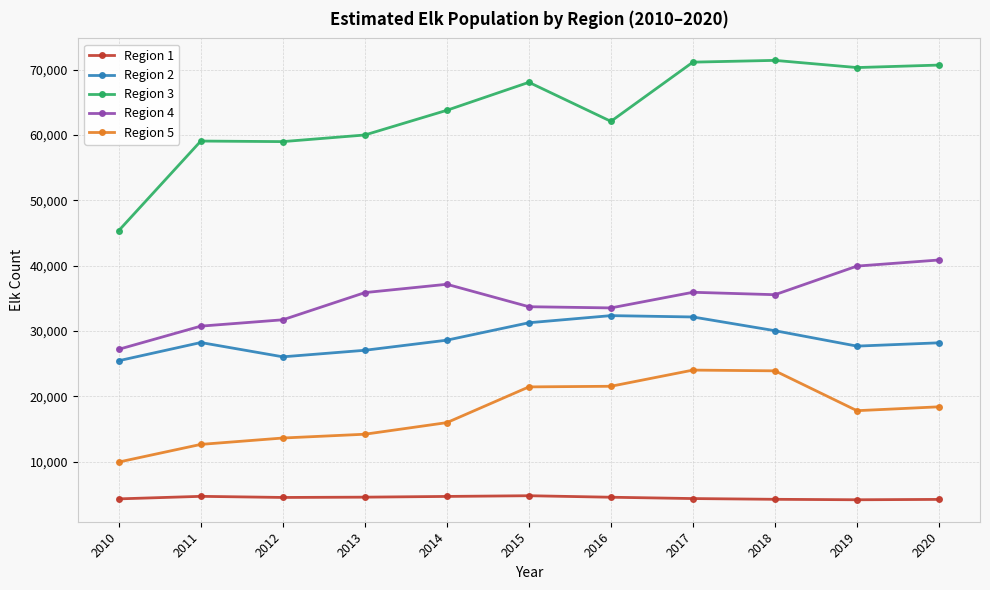

What is the lowest value of the Region 5 series?

9920